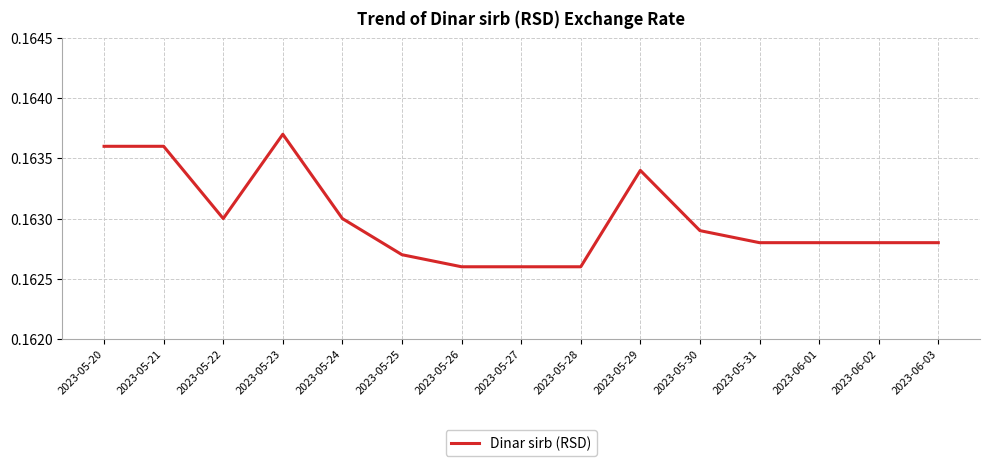

At which category does the chart reach its peak across all series?

2023-05-23